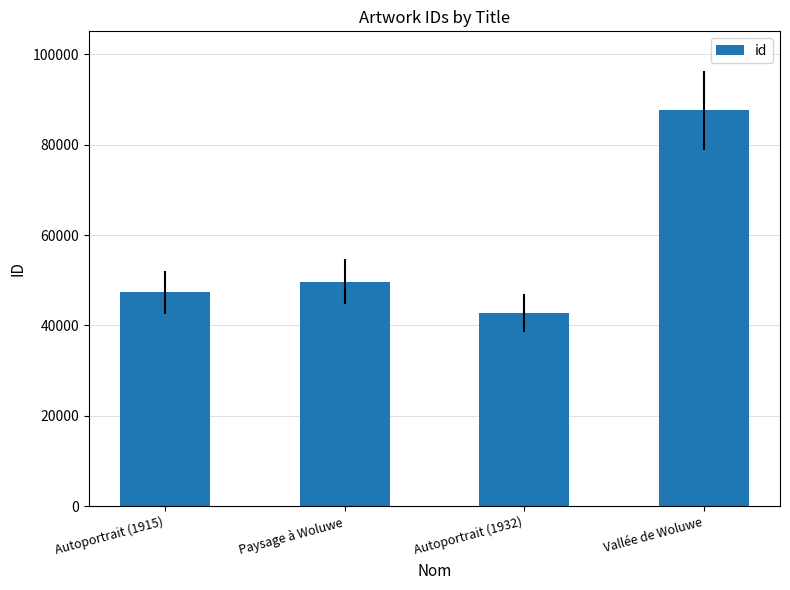

Rank the categories by value from highest to lowest.

Vallée de Woluwe, Paysage à Woluwe, Autoportrait (1915), Autoportrait (1932)